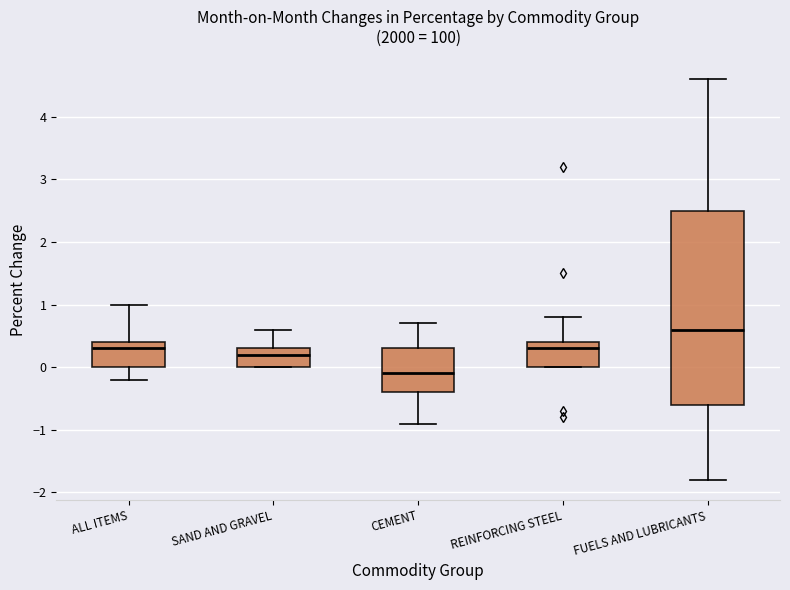

Which box has the highest median line?

FUELS AND LUBRICANTS